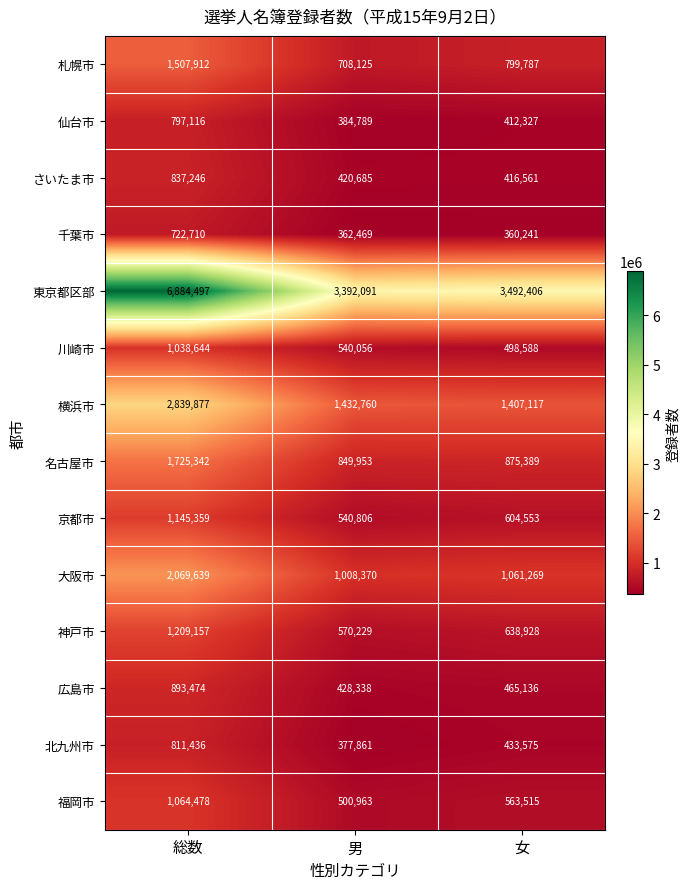

Which series changed the most between 男 and 女?

東京都区部